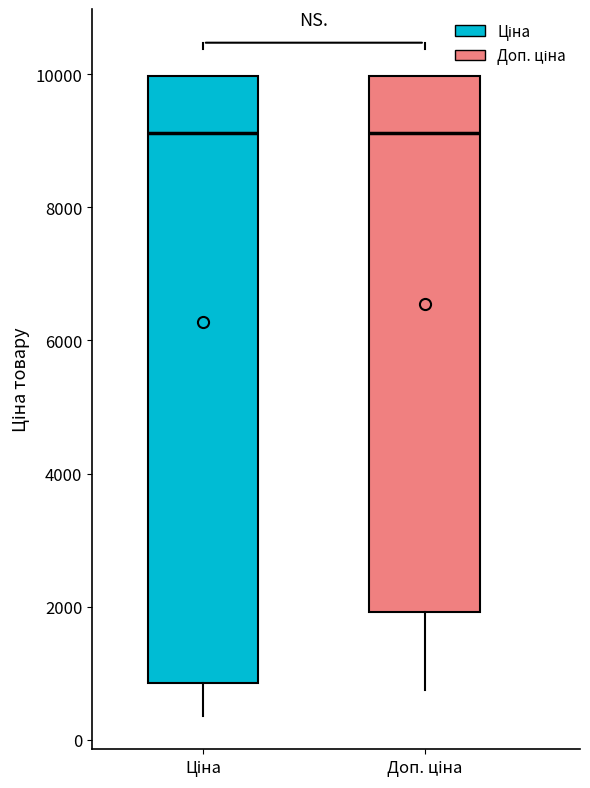

Reading left to right, read every box against the y-axis: the position of its median line, the range the box covers, and the ends of its whiskers. The values are not printed on the chart, so give them approximately, as read against the axis.

Ціна: median 9200, box 800 to 10000, whiskers 400 to 10000
Доп. ціна: median 9200, box 2000 to 10000, whiskers 800 to 10000